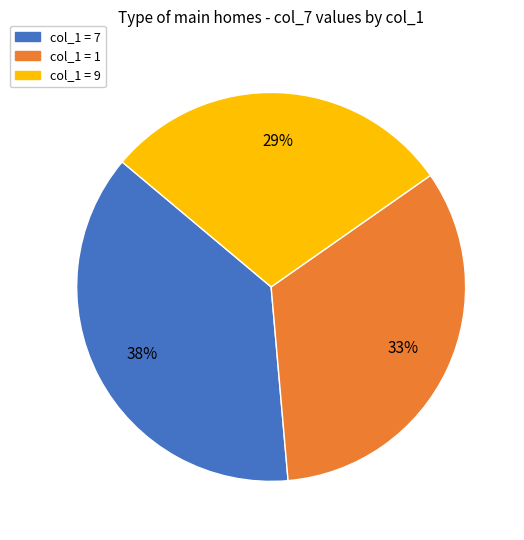

Does any single category account for the majority?

No